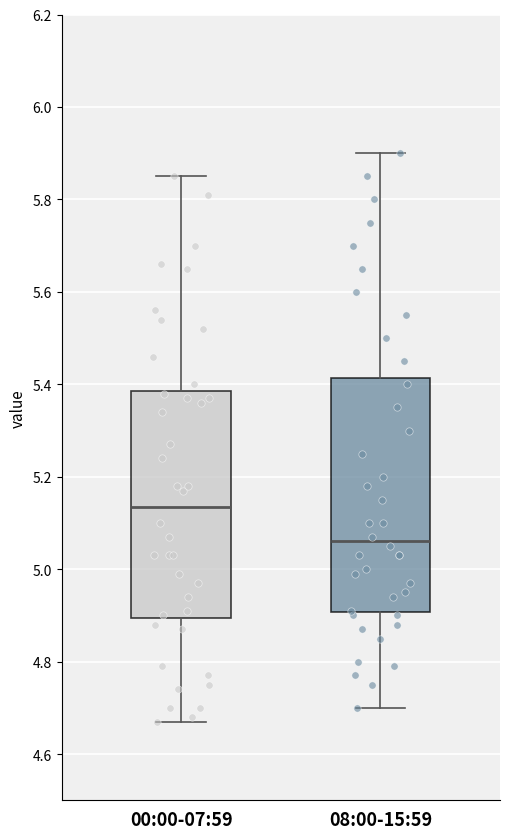

Where does the lower whisker of the box for 08:00-15:59 end on the y-axis? The values are not printed on the chart, so give them approximately, as read against the axis.

4.70